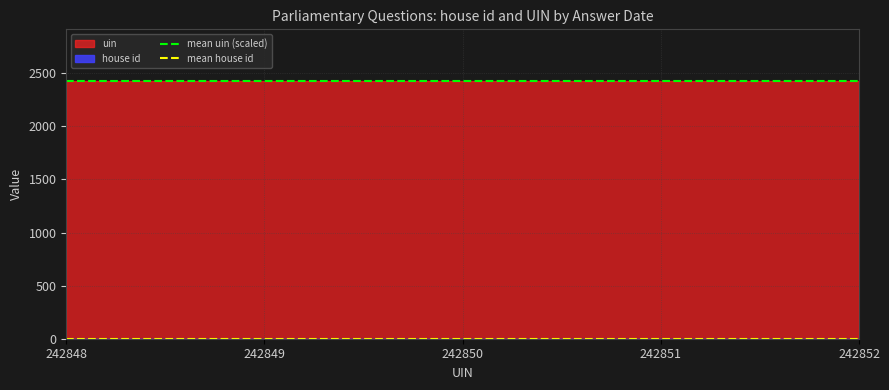

What is the sum of the mean house id values at 242851 and 242852?

2.0